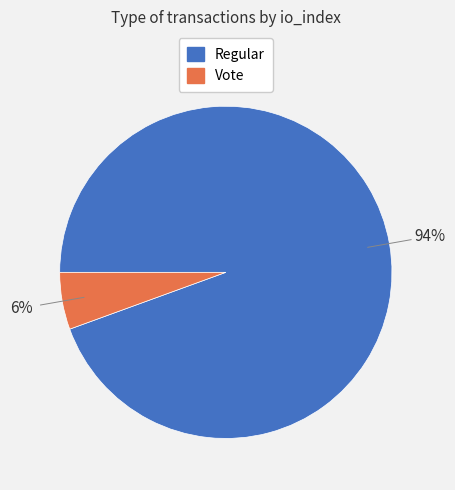

To the nearest percent, what portion does Regular represent?

94%